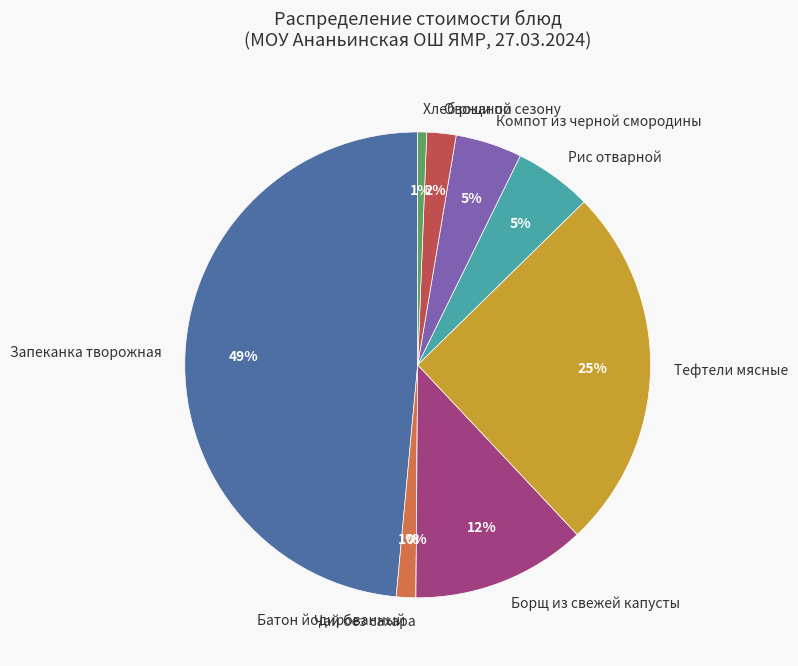

What is the change in value from Борщ из свежей капусты to Овощи по сезону?

-14.9